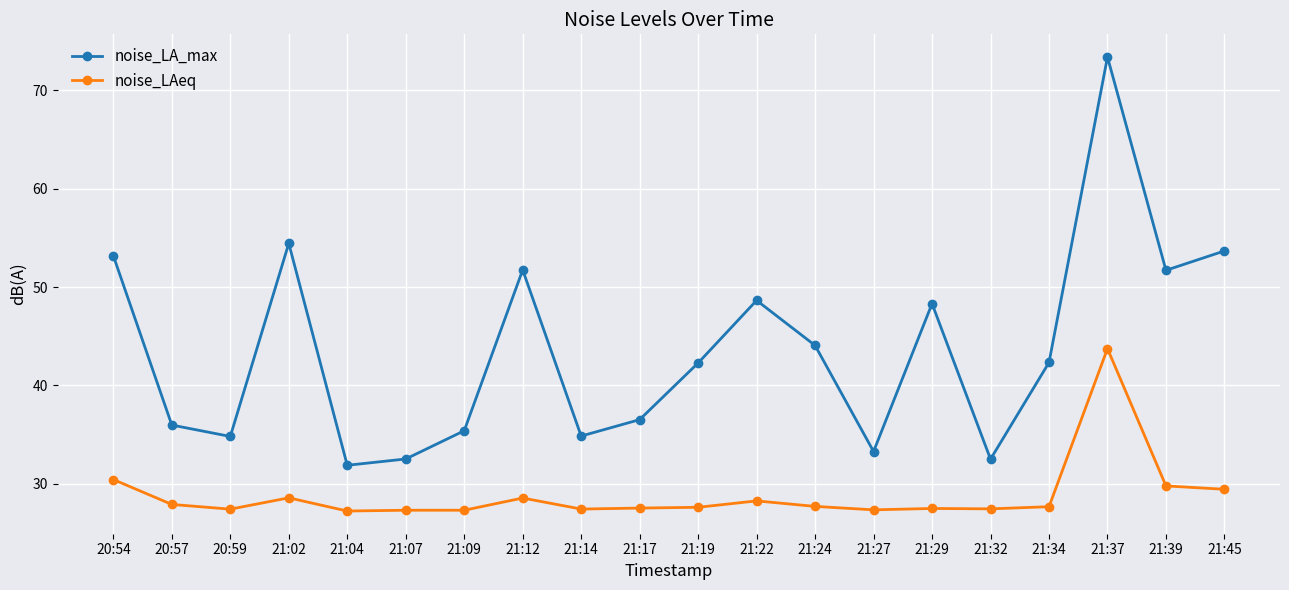

At which category does noise_LA_max reach its first local peak?

21:02